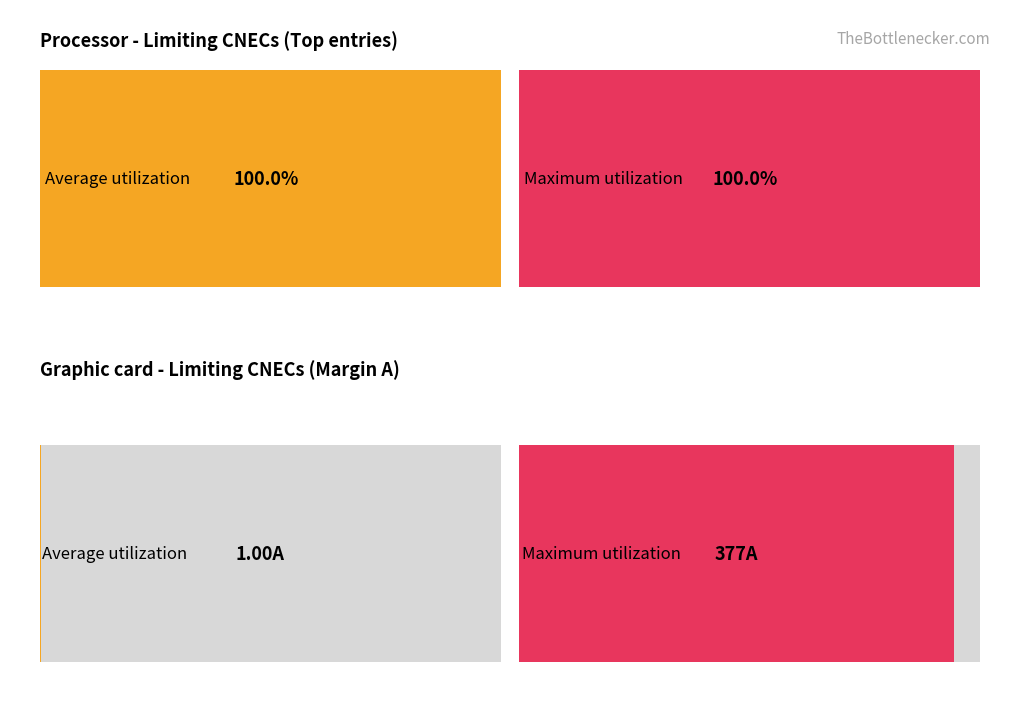

True or false: Calculated I (A) has a value of -814 at GR_TR_CO_00001.

False